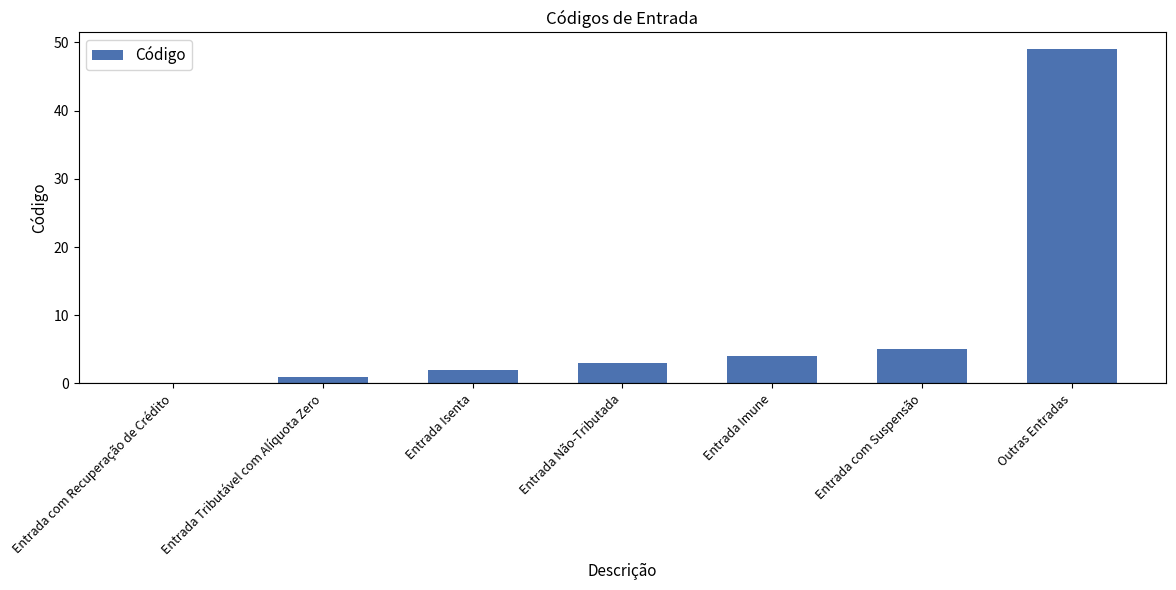

What is the approximate value at Entrada Imune?

4